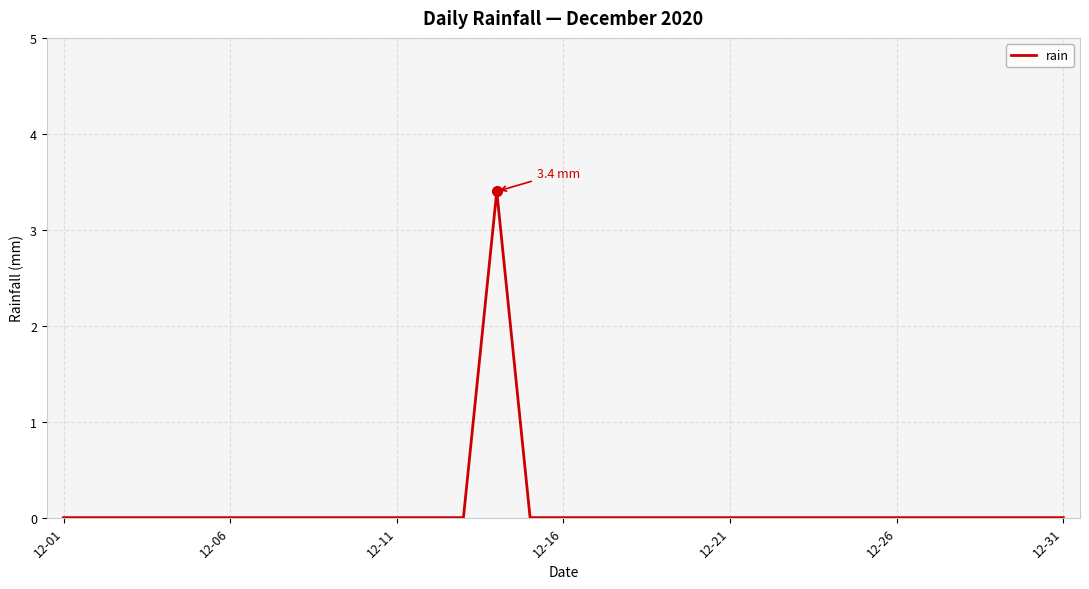

What is the difference between the maximum and minimum values?

3.4